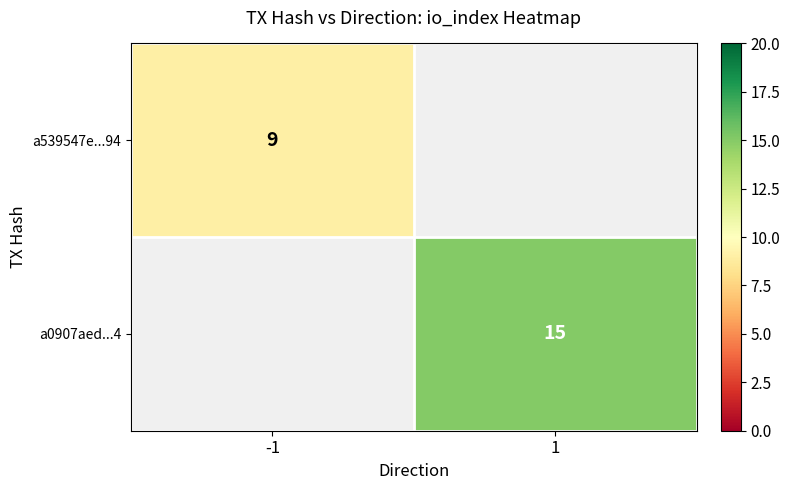

True or false: a539547e...94 has a value of 9 at -1.

True